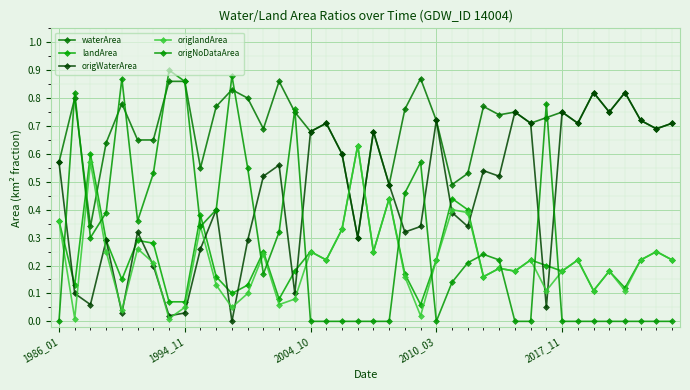

Reading left to right, extract all data points from this chart.

waterArea: 0.6	0.8	0.3	0.6	0.8	0.7	0.7	0.9	0.9	0.6	0.8	0.8	0.8	0.7	0.9	0.8	0.7	0.7	0.6	0.3	0.7	0.5	0.8	0.9	0.7	0.5	0.5	0.8	0.7	0.8	0.7	0.7	0.8	0.7	0.8	0.8	0.8	0.7	0.7	0.7
landArea: 0.4	0.1	0.6	0.3	0.1	0.3	0.3	0.1	0.1	0.4	0.2	0.1	0.1	0.2	0.1	0.2	0.2	0.2	0.3	0.6	0.2	0.4	0.2	0.1	0.2	0.4	0.4	0.2	0.2	0.2	0.2	0.2	0.2	0.2	0.1	0.2	0.1	0.2	0.2	0.2
origWaterArea: 0.6	0.1	0.1	0.3	0.0	0.3	0.2	0.0	0.0	0.3	0.4	0.0	0.3	0.5	0.6	0.1	0.7	0.7	0.6	0.3	0.7	0.5	0.3	0.3	0.7	0.4	0.3	0.5	0.5	0.8	0.7	0.1	0.8	0.7	0.8	0.8	0.8	0.7	0.7	0.7
origlandArea: 0.4	0.0	0.6	0.2	0.0	0.3	0.2	0.0	0.1	0.3	0.1	0.1	0.1	0.2	0.1	0.1	0.2	0.2	0.3	0.6	0.2	0.4	0.2	0.0	0.2	0.4	0.4	0.2	0.2	0.2	0.2	0.1	0.2	0.2	0.1	0.2	0.1	0.2	0.2	0.2
origNoDataArea: 0.0	0.8	0.3	0.4	0.9	0.4	0.5	0.9	0.9	0.3	0.4	0.9	0.6	0.2	0.3	0.8	0.0	0.0	0.0	0.0	0.0	0.0	0.5	0.6	0.0	0.1	0.2	0.2	0.2	0.0	0.0	0.8	0.0	0.0	0.0	0.0	0.0	0.0	0.0	0.0